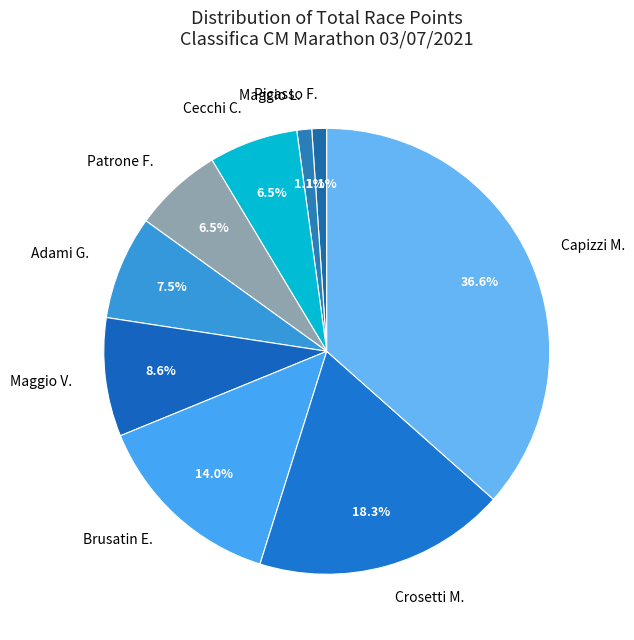

Count the number of slices in the pie.

9